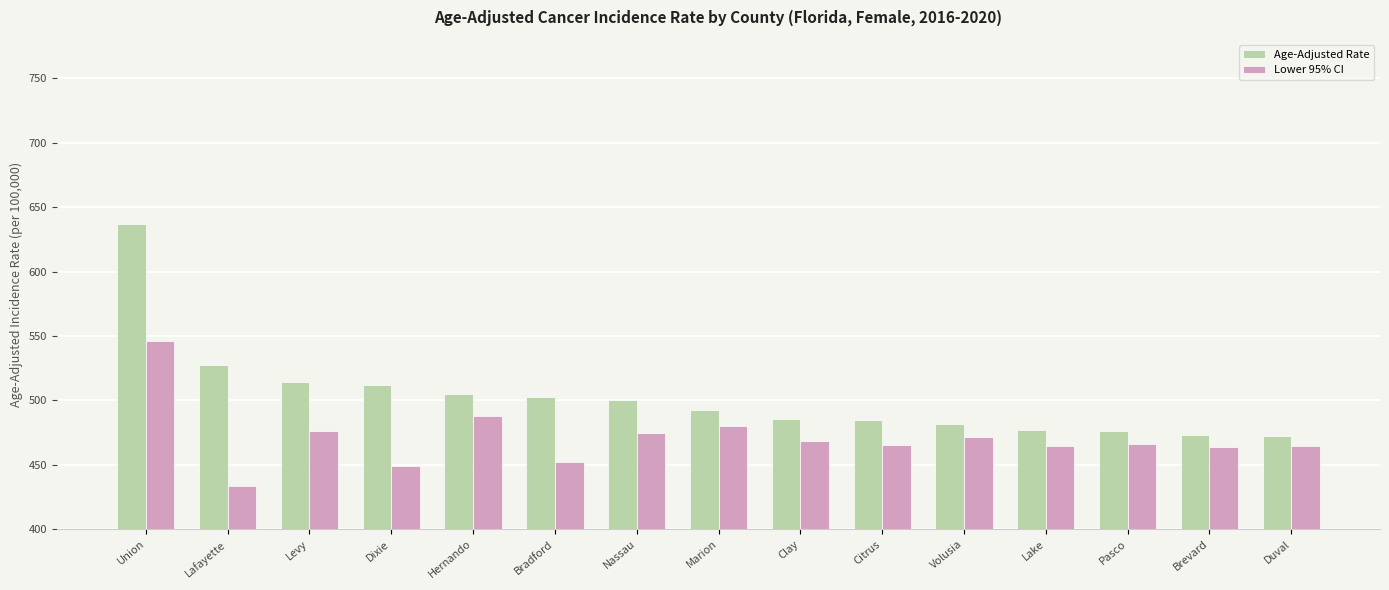

True or false: Age-Adjusted Rate has a value of 845.4 at Hernando.

False